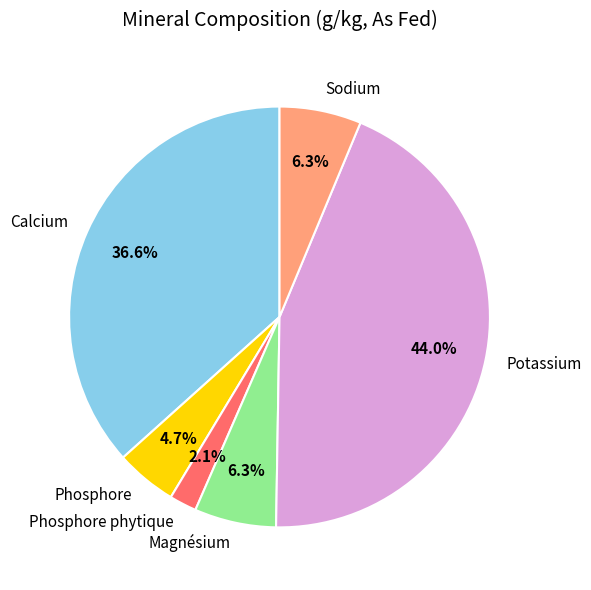

What is the largest slice in the pie chart?

Potassium